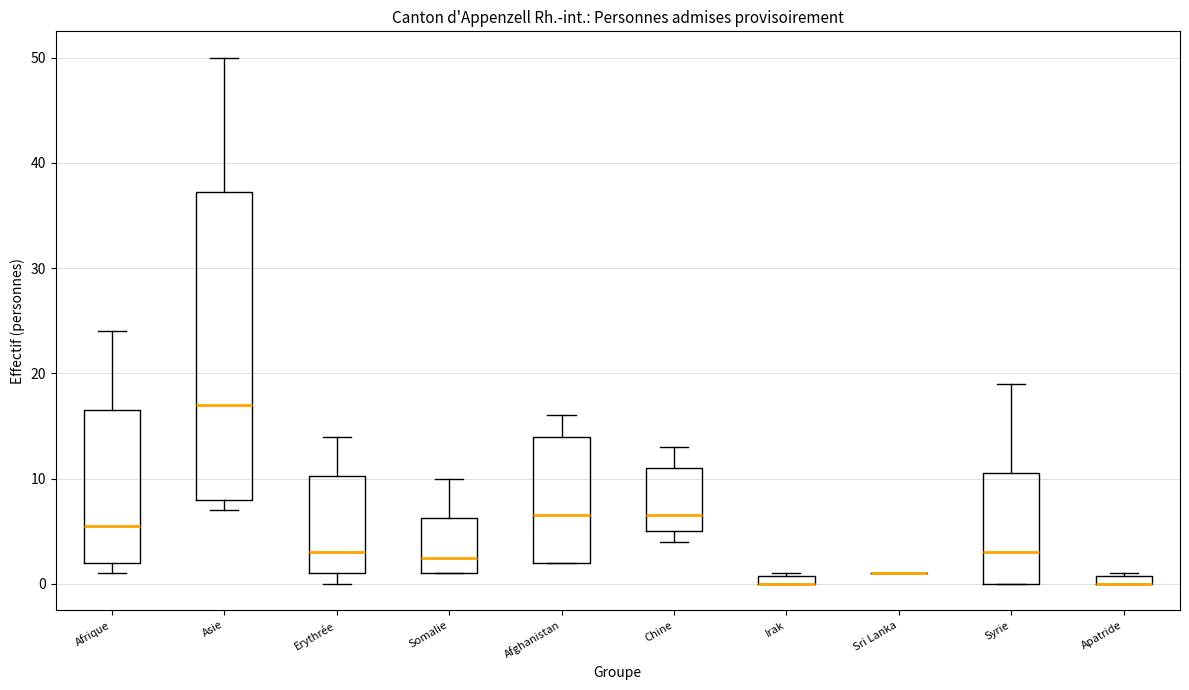

Which box is the tallest, from its lower edge to its upper edge?

Asie